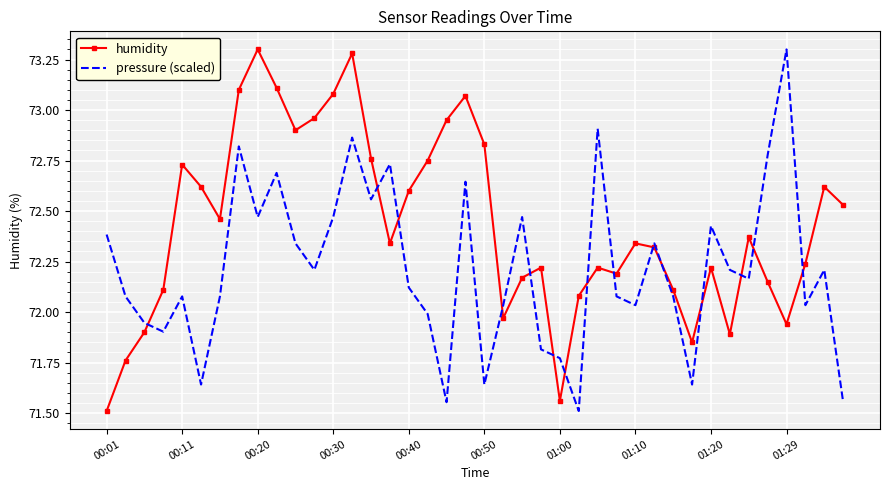

Which series has the largest total across all categories?

humidity